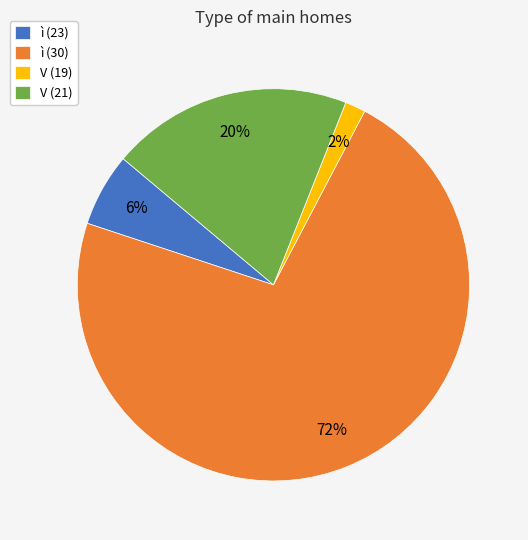

Is the sum of ì (30) and V (21) greater than half?

Yes